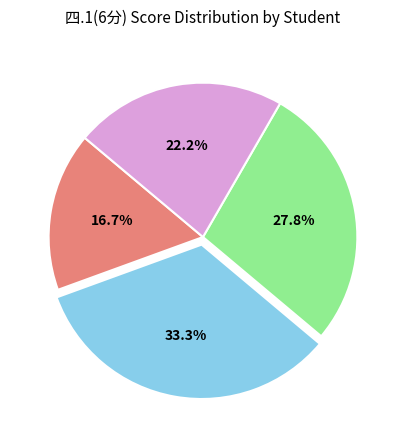

Is there a majority slice in this chart?

No